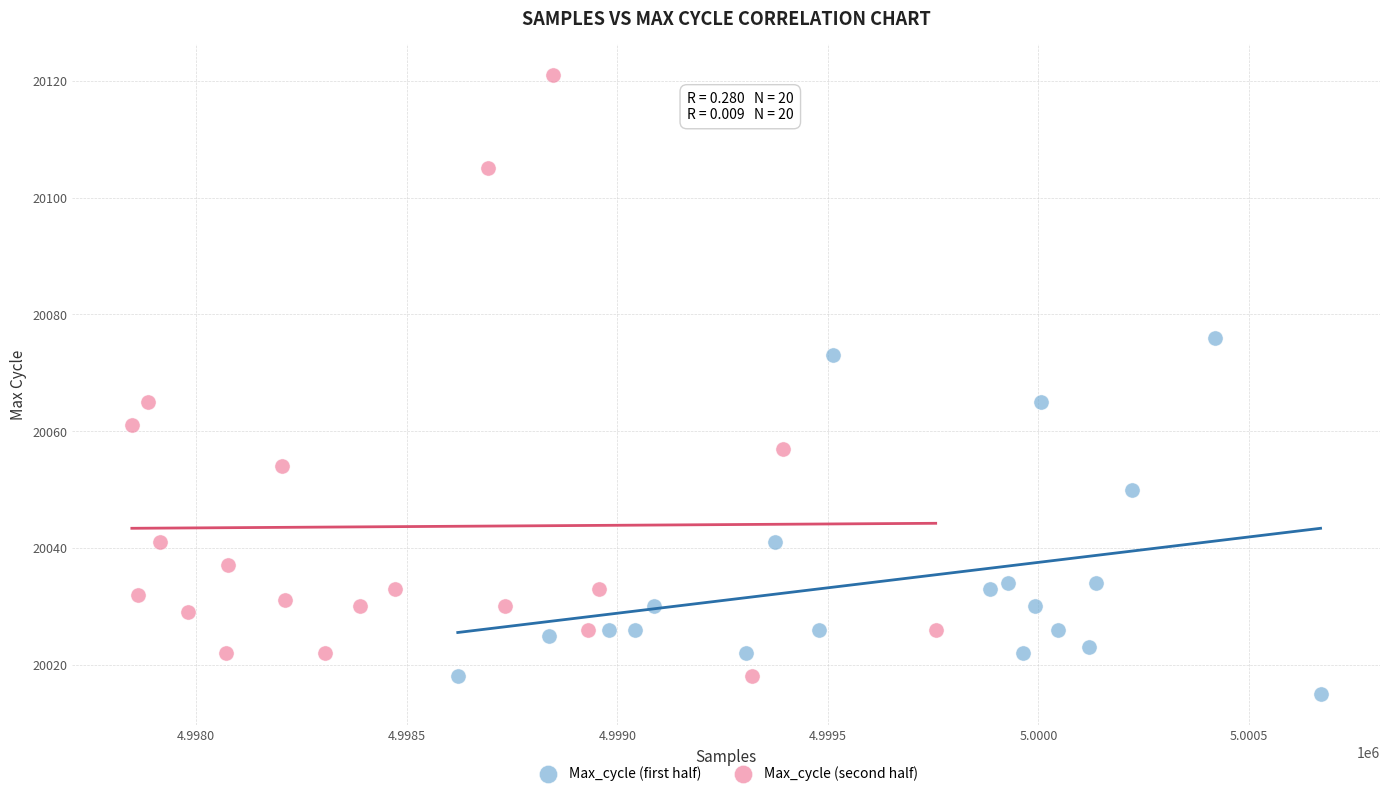

What are all the series names shown in the legend?

Max_cycle (first half), Max_cycle (second half)